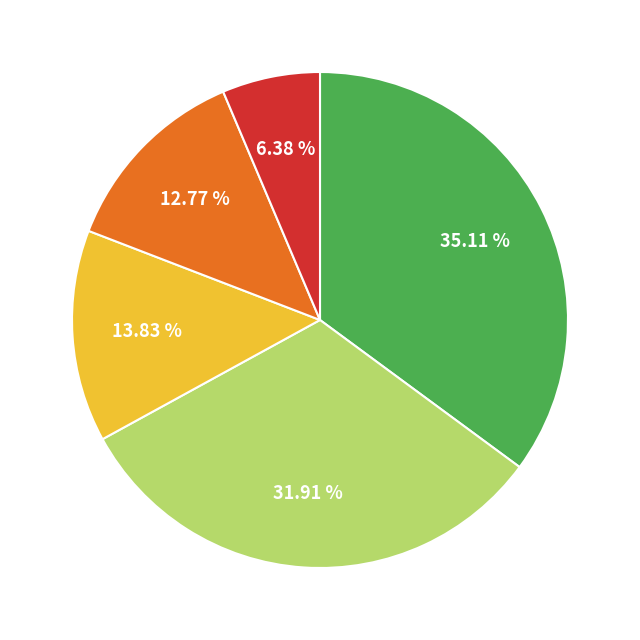

To the nearest percent, what is the difference between the largest and smallest slice percentages?

29%